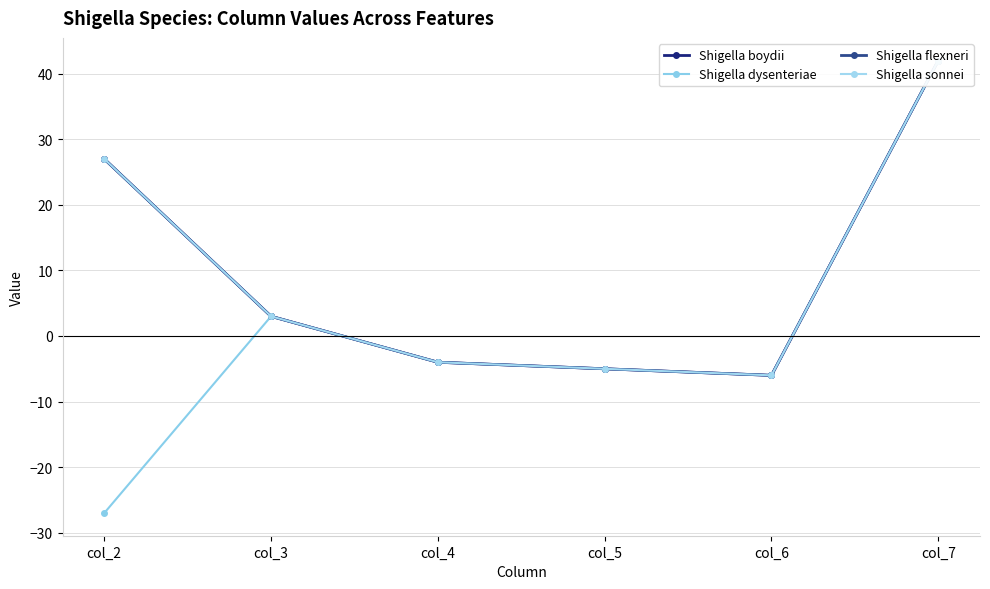

What is the value of the Shigella flexneri point at the 6th from the left?

42